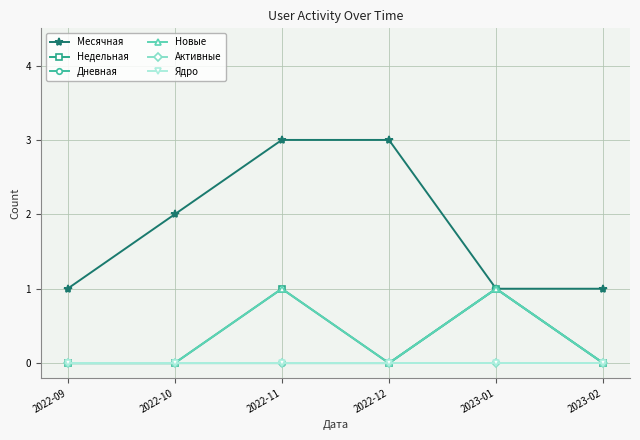

Does the chart have visible grid lines?

Yes